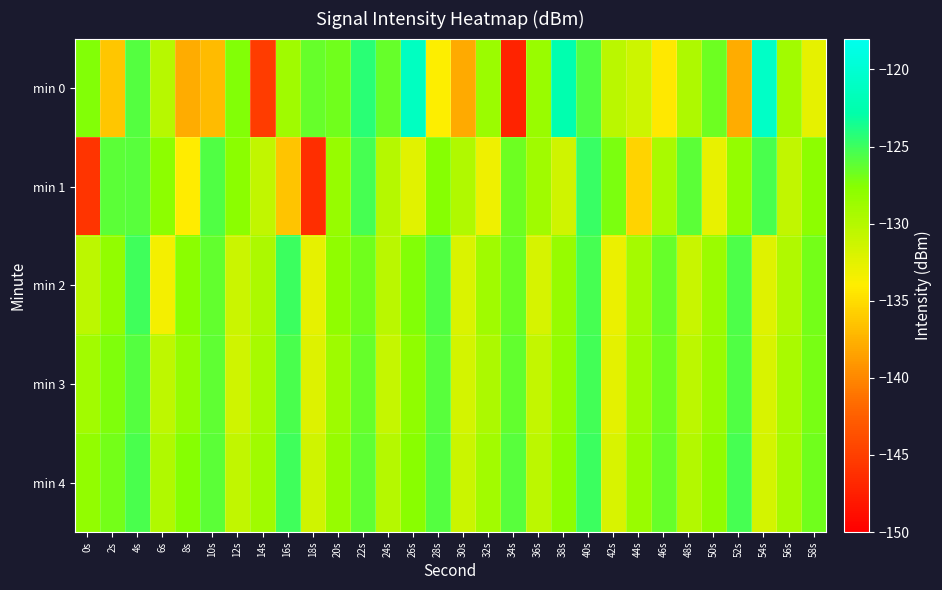

Which has a higher value, 56s or 50s?

50s